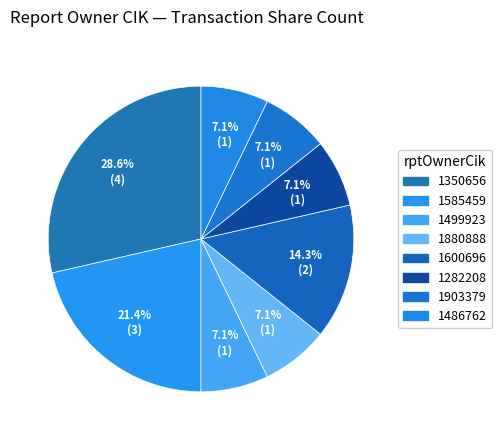

The 1600696 slice represents 14% of the pie. True or false?

True